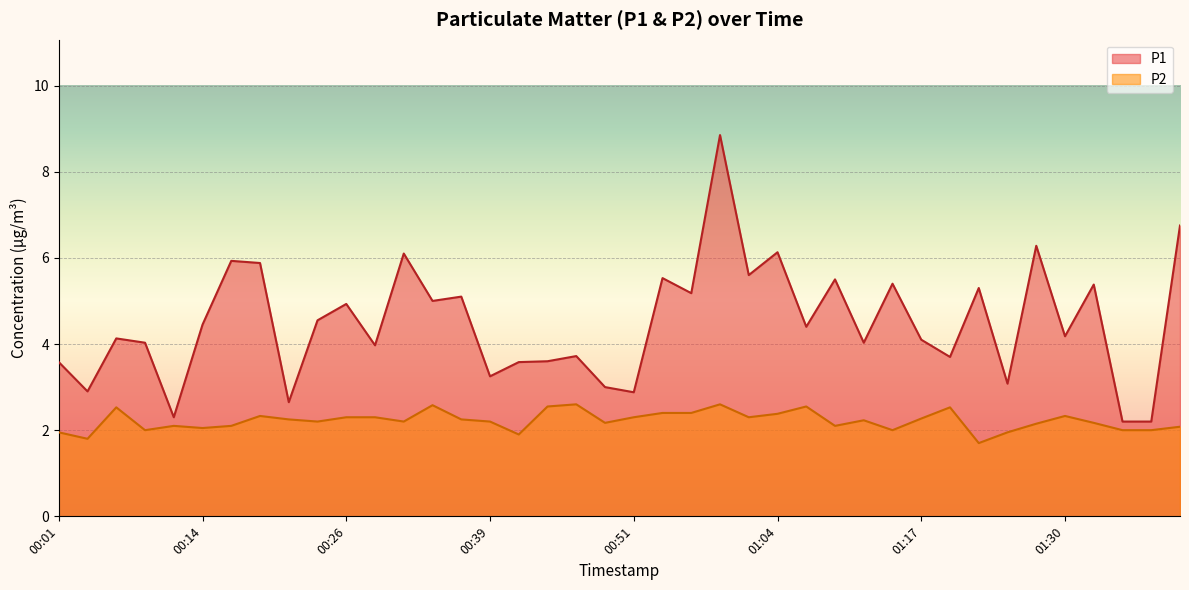

Is it true that P2 equals 2.2 at 01:12?

True